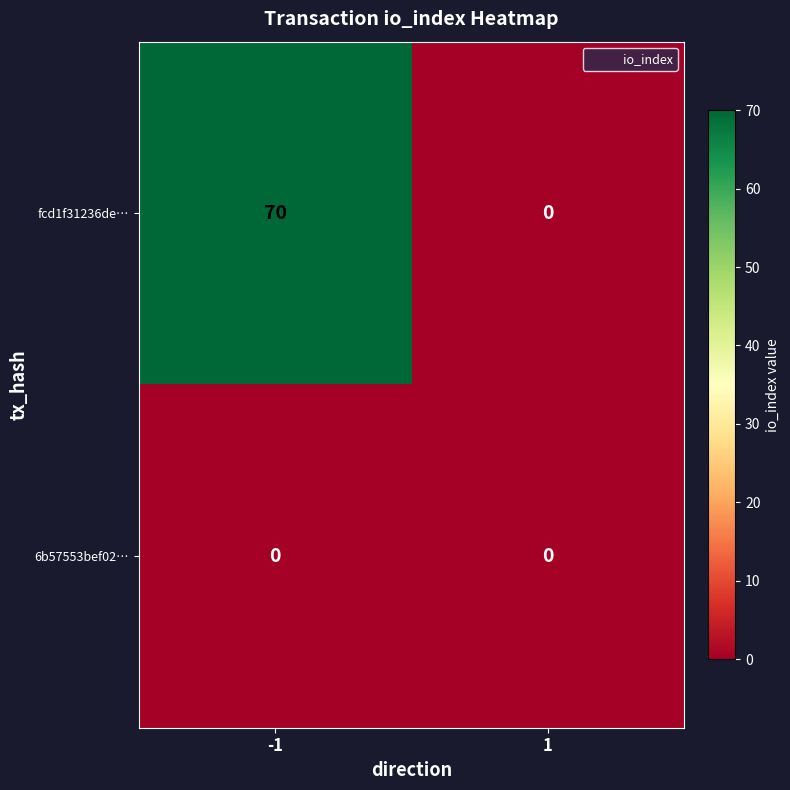

Which series has the largest range (max minus min)?

fcd1f31236de…